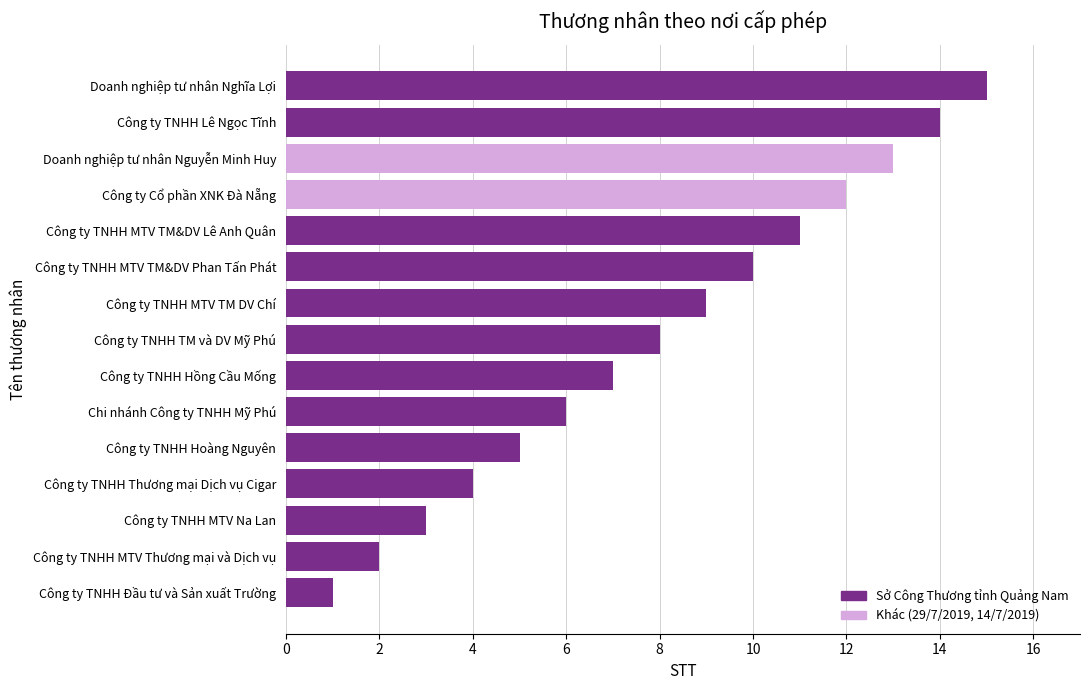

What is the change in value from Sở Công Thương tỉnh Quảng Nam to Other?

-11